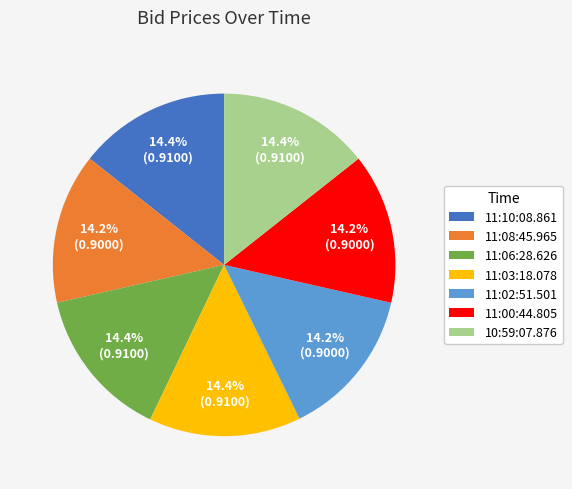

Is there any slice that represents more than half of the pie?

No